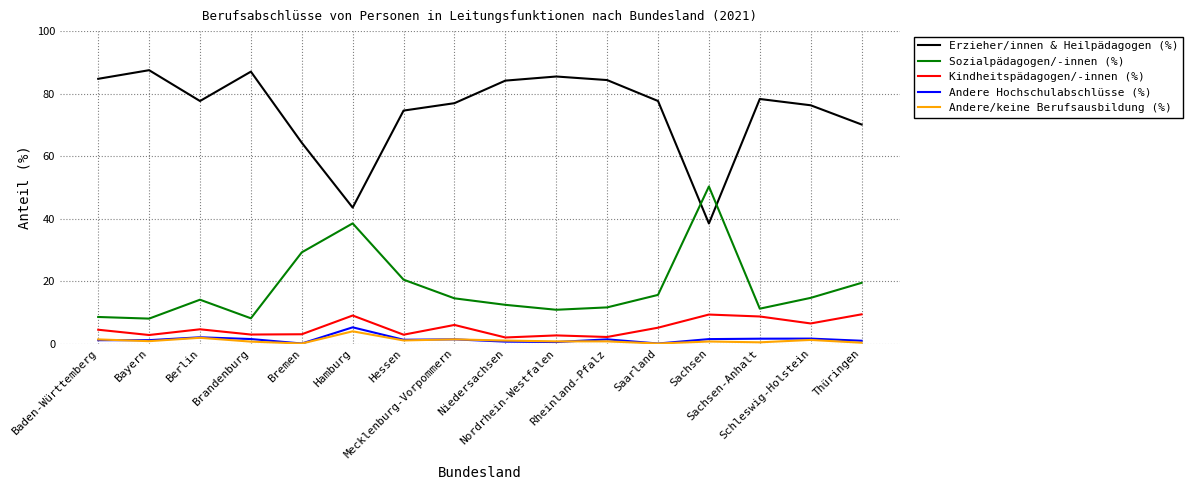

What are all the series names shown in the legend?

Erzieher/innen & Heilpädagogen (%), Sozialpädagogen/-innen (%), Kindheitspädagogen/-innen (%), Andere Hochschulabschlüsse (%), Andere/keine Berufsausbildung (%)